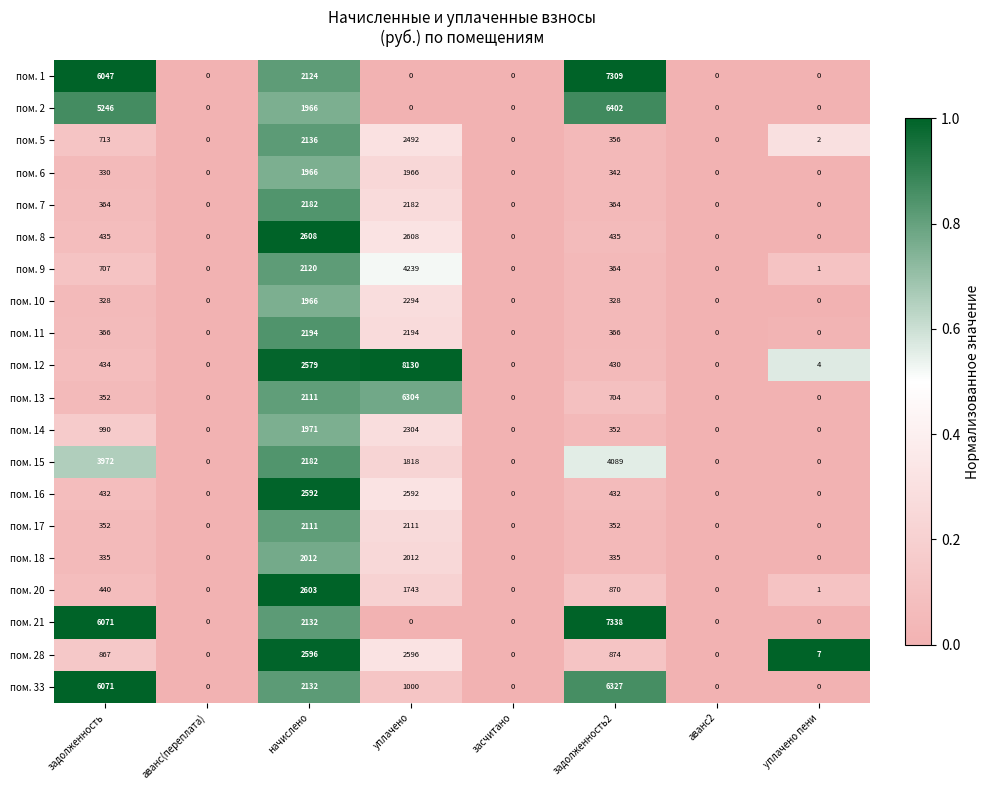

Which series has the largest range (max minus min)?

пом. 12